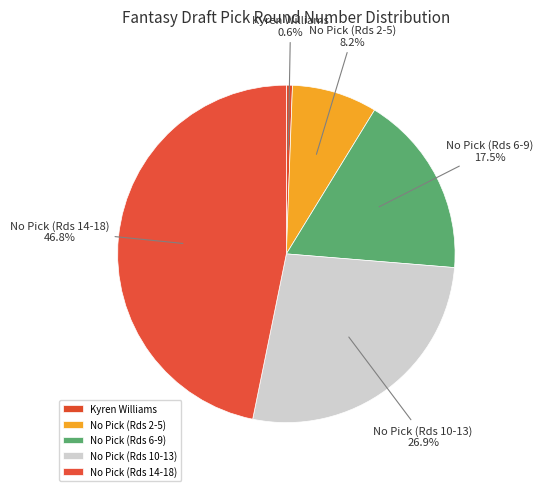

Does No Pick (Rds 2-5) represent more than half of the total?

No